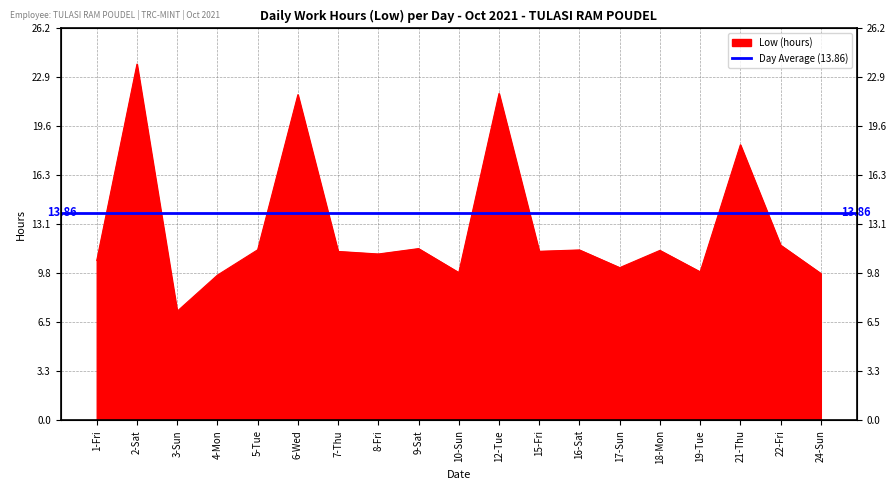

Rank the categories by value from highest to lowest.

2-Sat, 12-Tue, 6-Wed, 21-Thu, 22-Fri, 9-Sat, 5-Tue, 16-Sat, 18-Mon, 15-Fri, 7-Thu, 8-Fri, 1-Fri, 17-Sun, 19-Tue, 10-Sun, 24-Sun, 4-Mon, 3-Sun